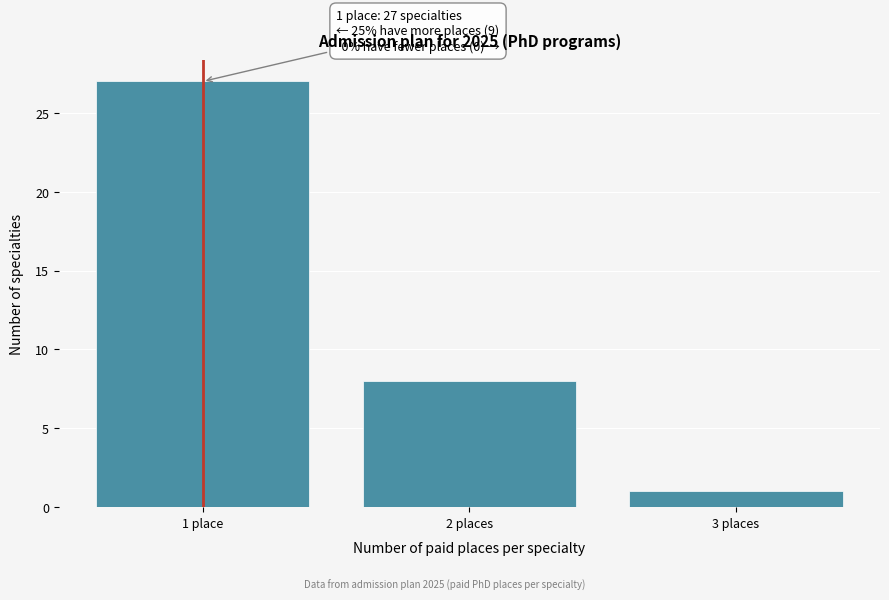

Reading right to left, what are all the values shown in this chart?

1	8	27